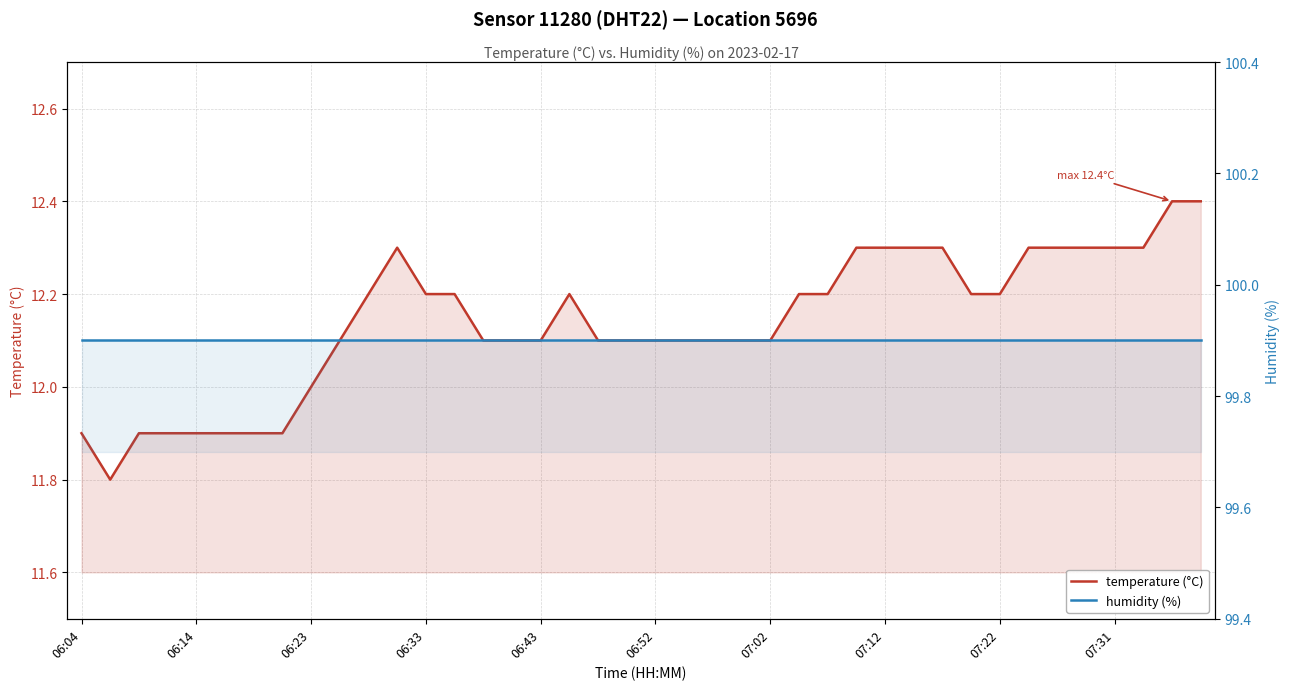

What are all the series names shown in the legend?

temperature (°C), humidity (%)